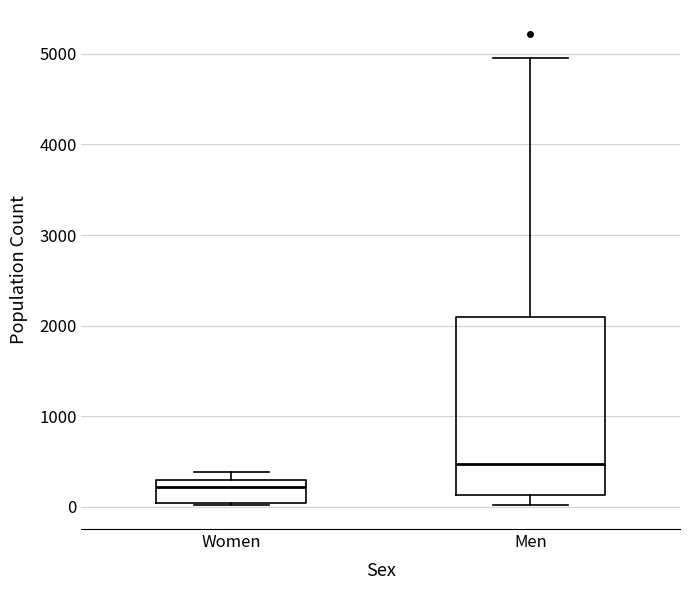

Which box is the tallest, from its lower edge to its upper edge?

Men